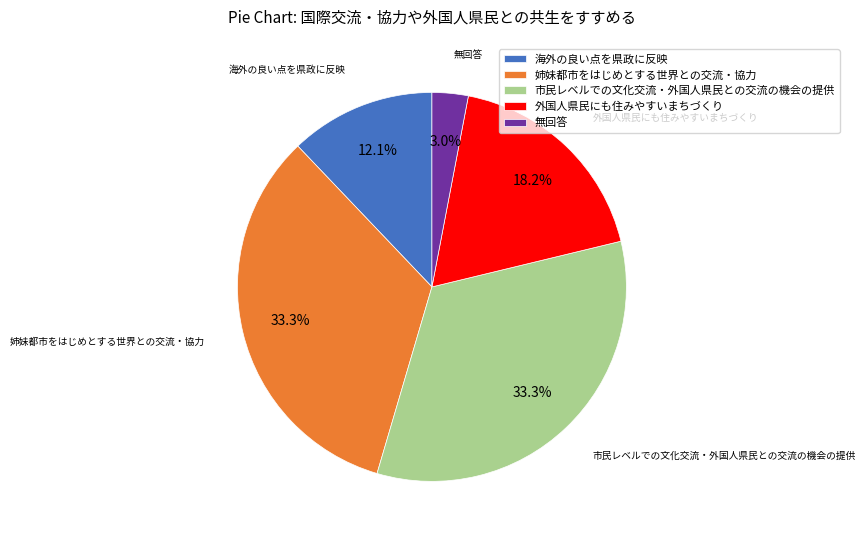

To the nearest percent, what is the difference between the largest and smallest slice percentages?

30%